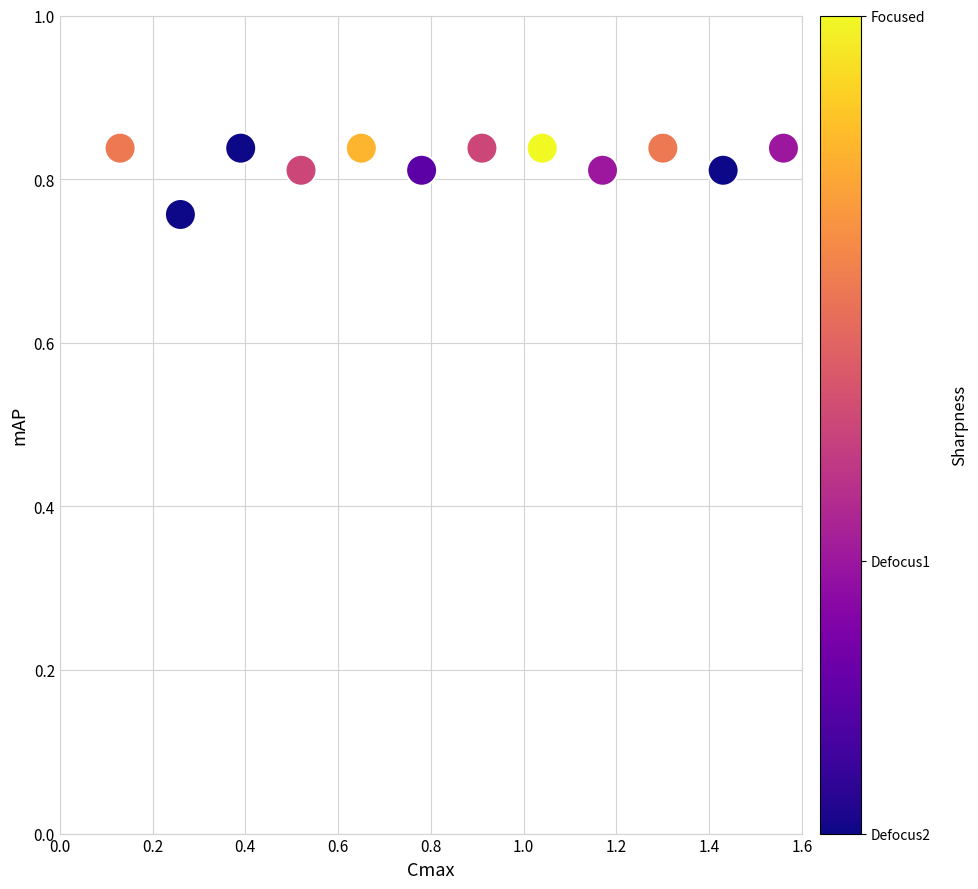

What is the range of X values (max minus min)?

1.4